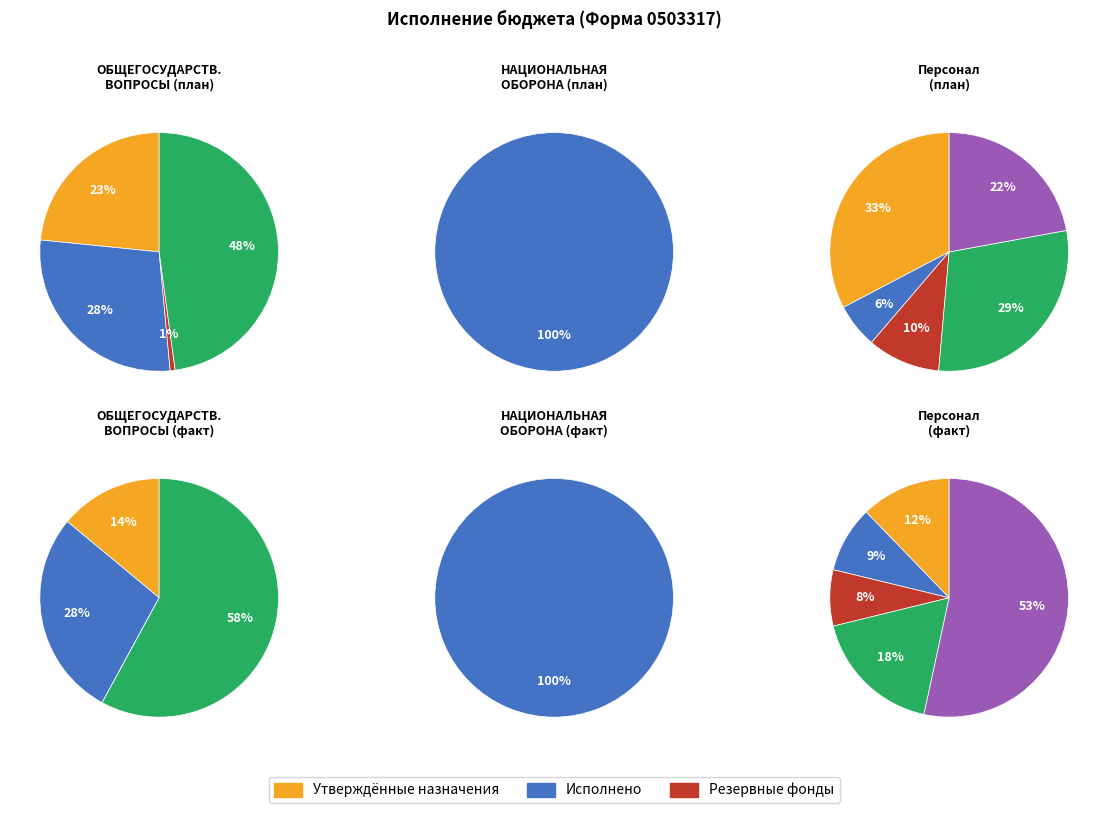

Count the number of slices in the pie.

6